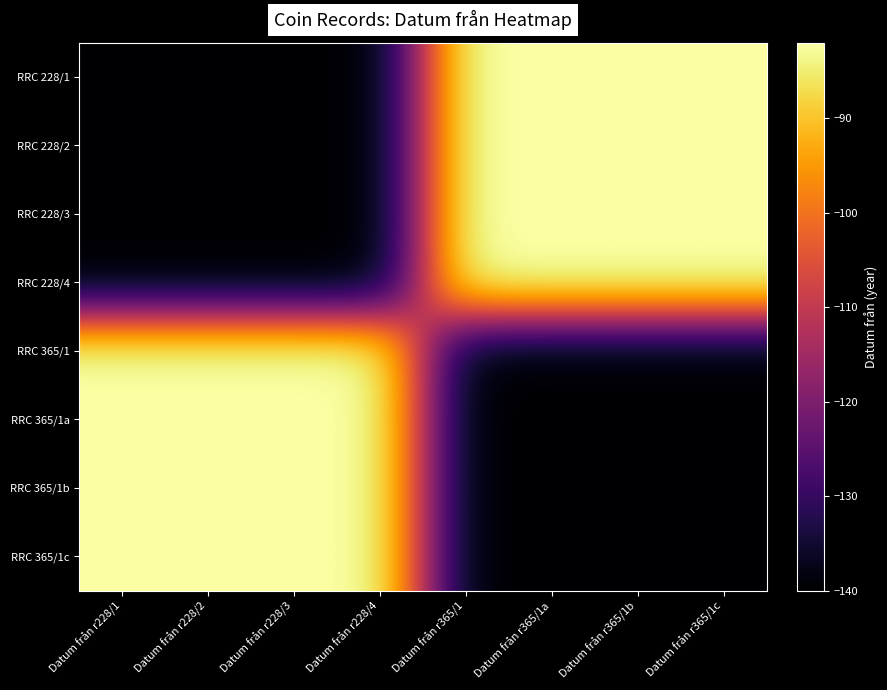

Count the number of data series in this chart.

8